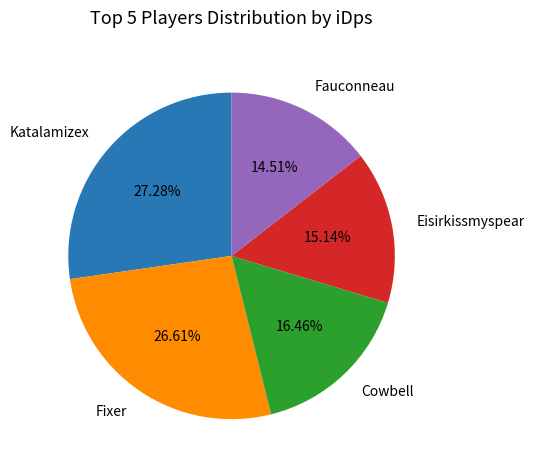

Which slice is the smallest?

Fauconneau